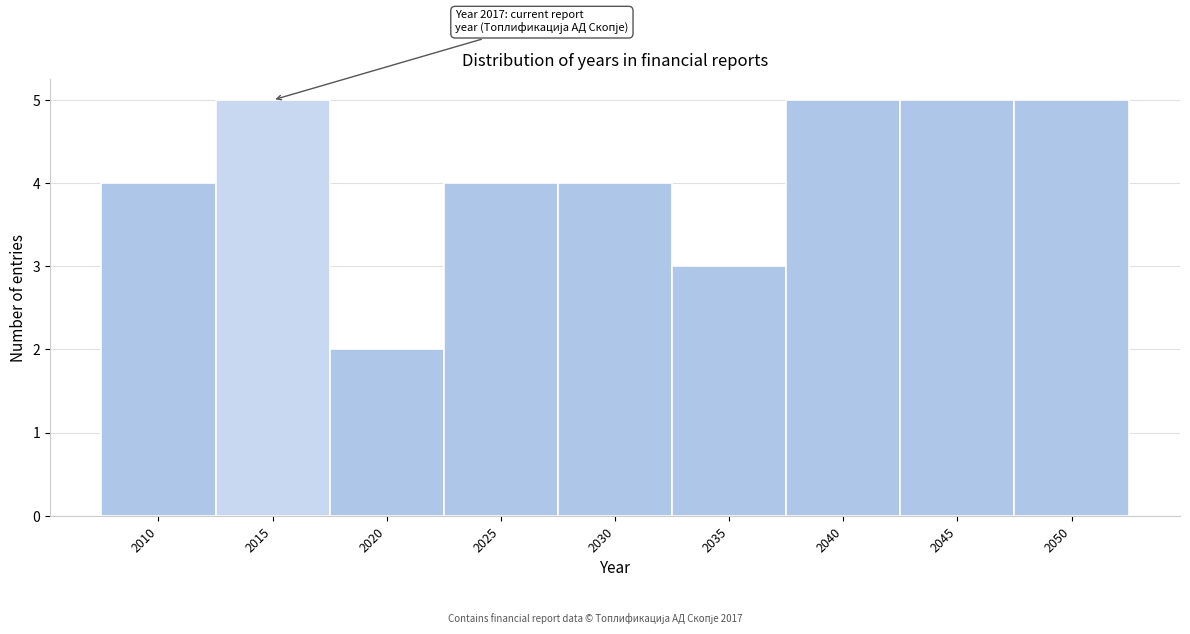

Reading left to right, what are all the values shown in this chart?

2010=4	2015=5	2020=2	2025=4	2030=4	2035=3	2040=5	2045=5	2050=5